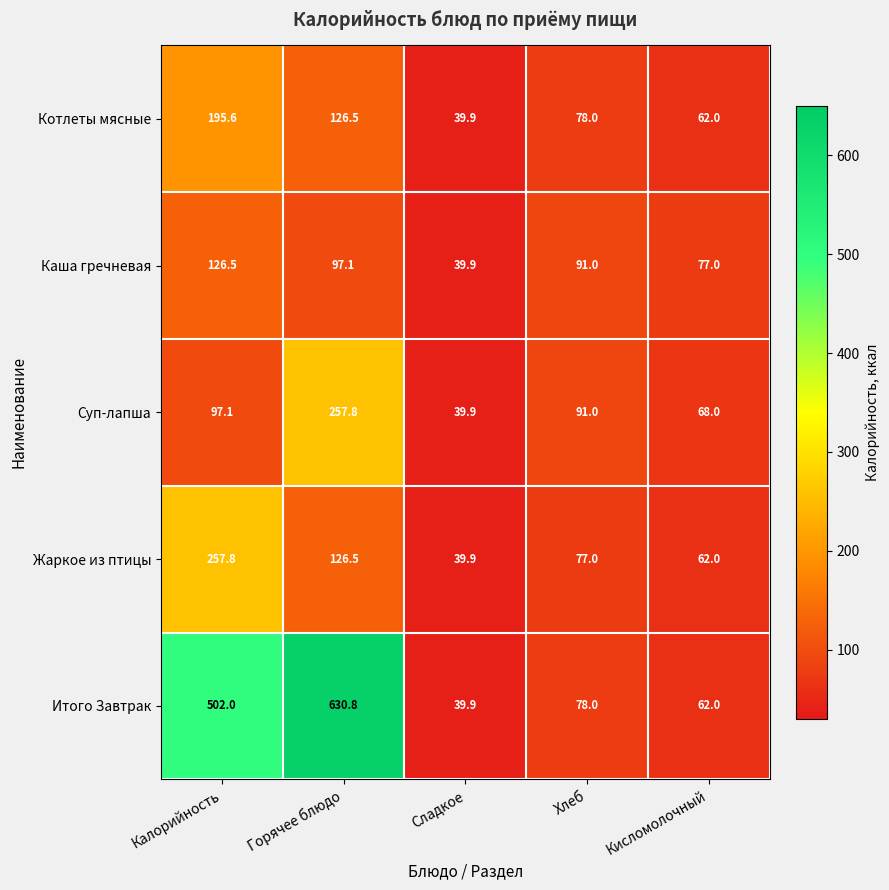

At which category is the sum across all series the highest?

Горячее блюдо